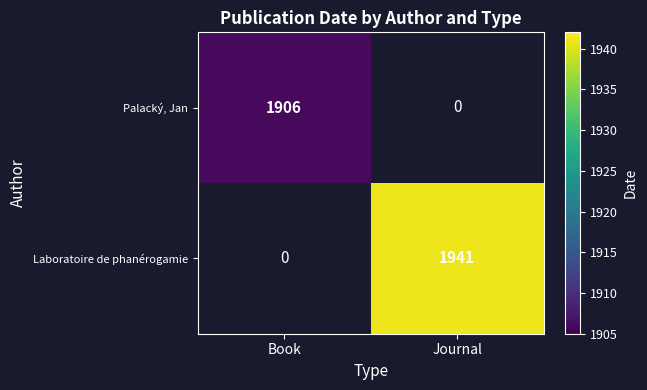

The Palacký, Jan series shows 935.0 at Book. True or false?

False